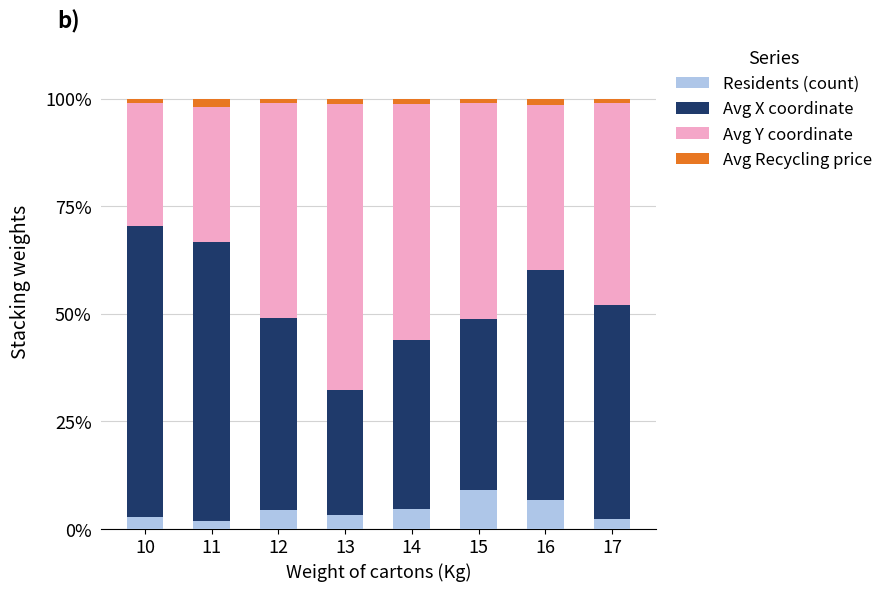

What is the highest value of the Residents (count) series?

9.0